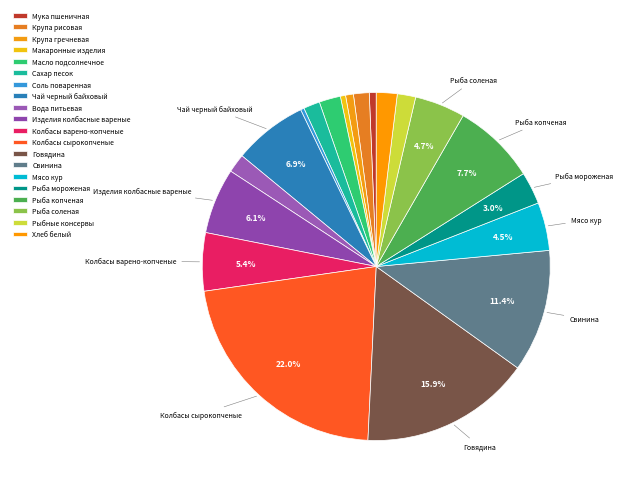

Is it true that Чай черный байховый is 1% of the pie?

False